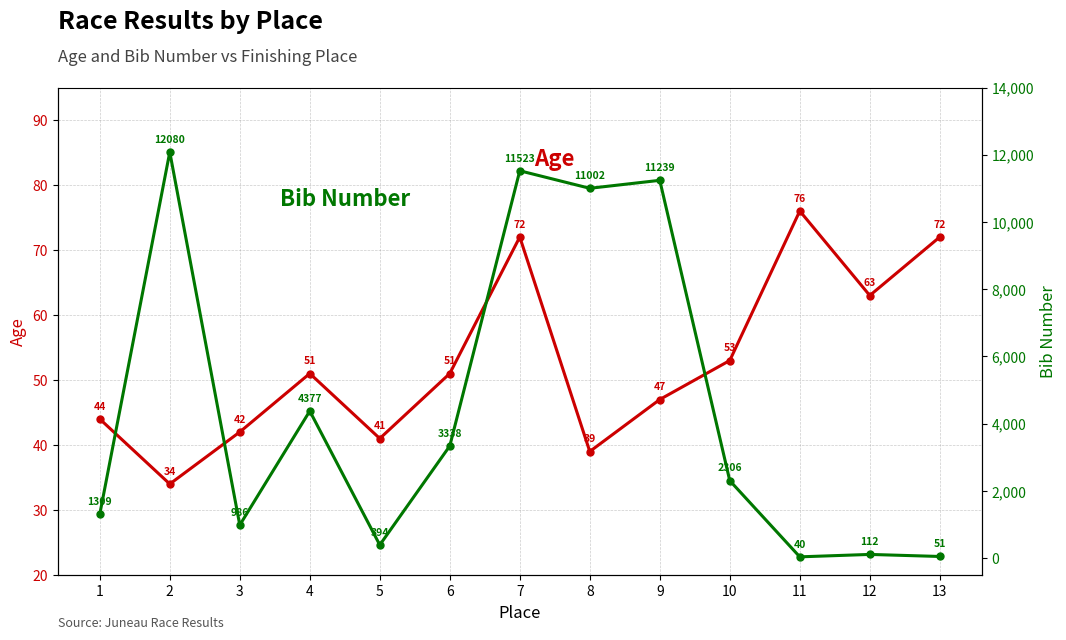

What is the value of the age point at the 7th from the left?

72